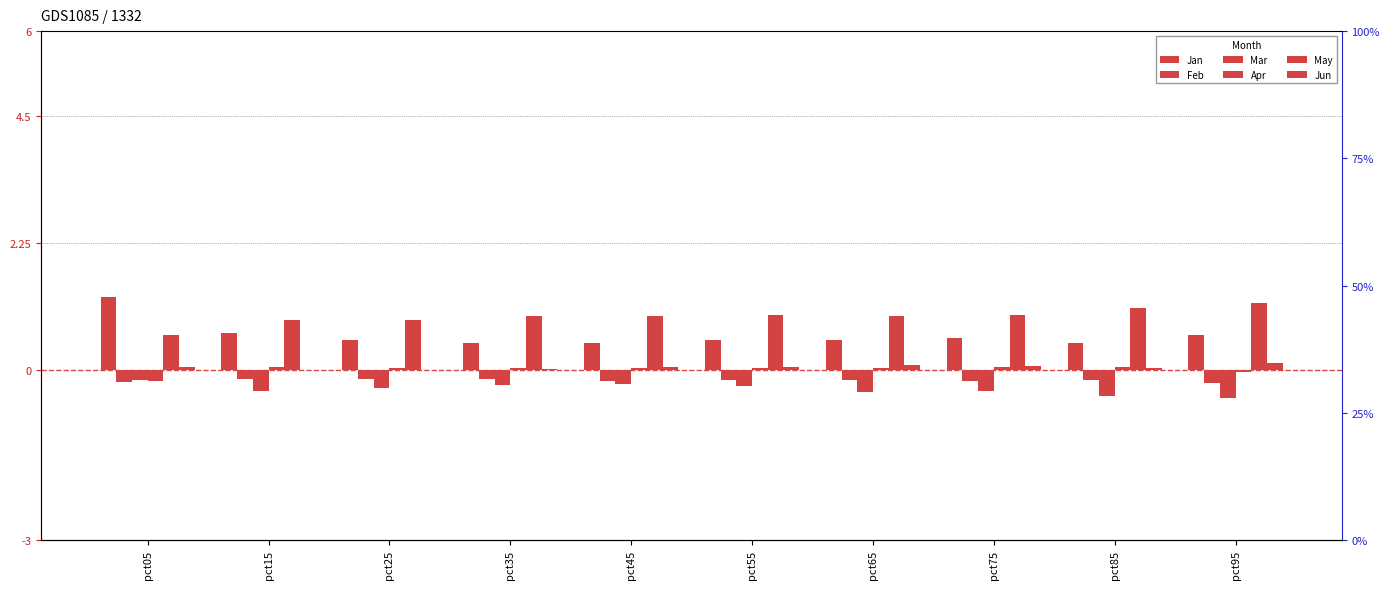

What is the greatest value displayed?

1.3